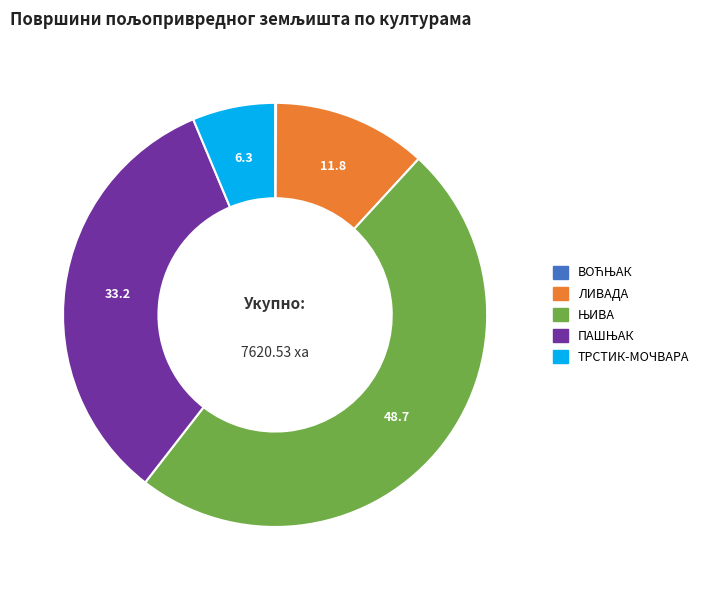

Is ТРСТИК-МОЧВАРА the majority of the pie?

No